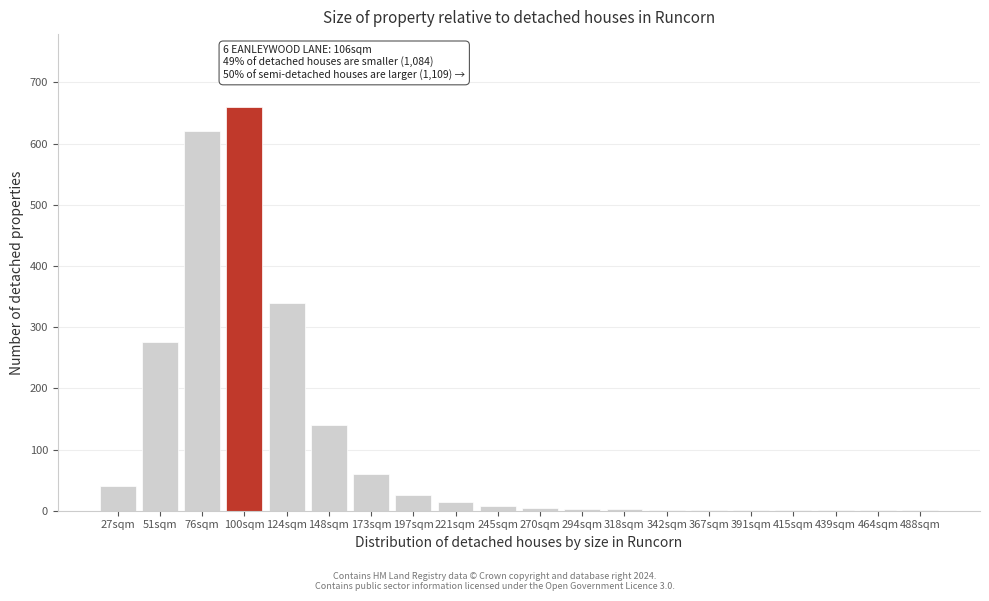

The value at 51sqm is 275. True or false?

True